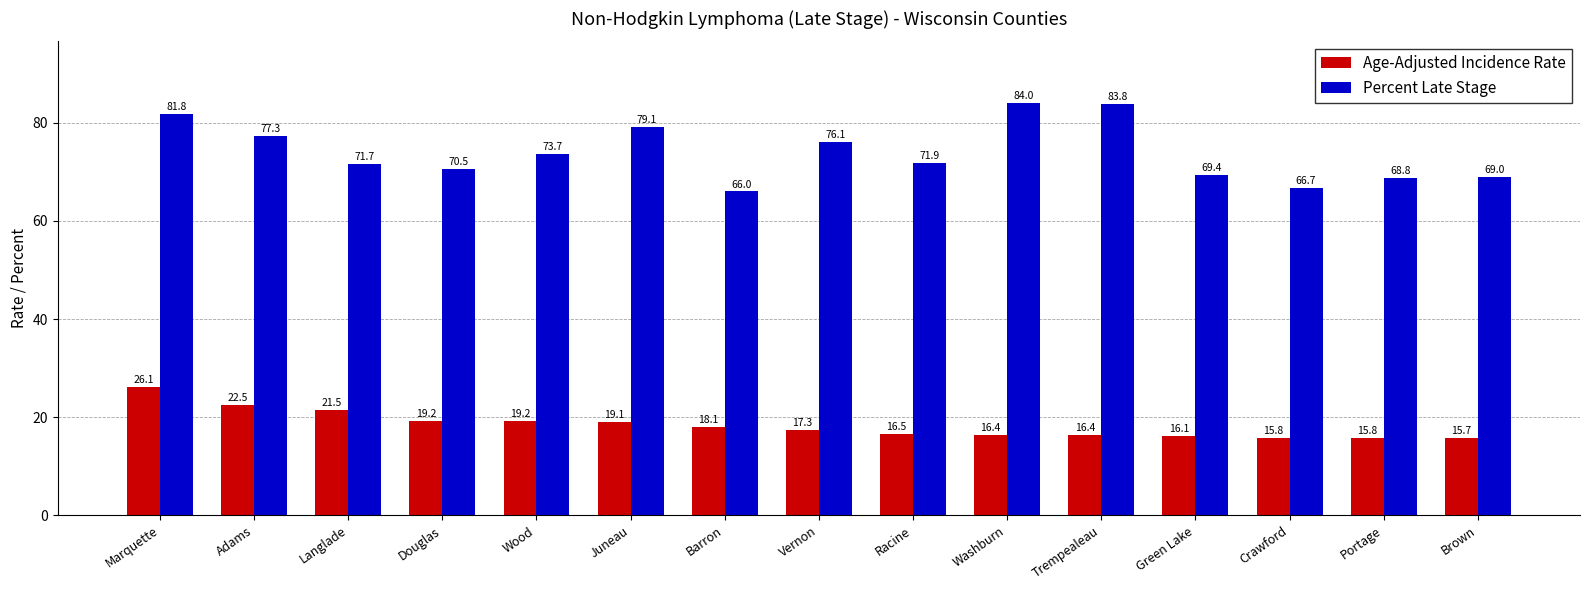

Which series has the largest range (max minus min)?

Percent Late Stage